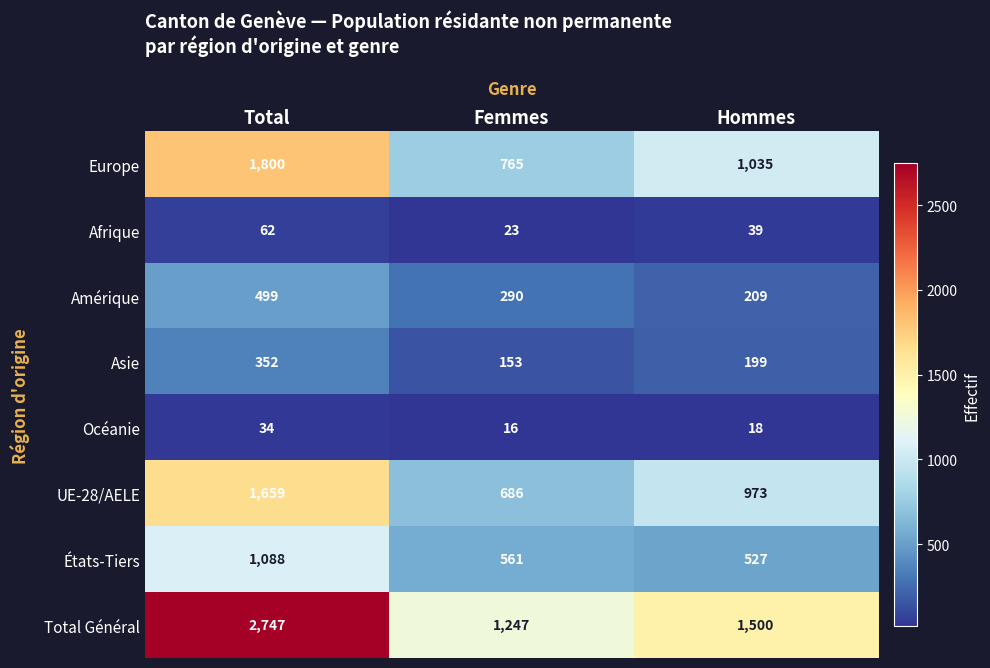

Reading left to right, list all the values displayed in this chart.

Europe: Total=1800	Femmes=765	Hommes=1035
Afrique: Total=62	Femmes=23	Hommes=39
Amérique: Total=499	Femmes=290	Hommes=209
Asie: Total=352	Femmes=153	Hommes=199
Océanie: Total=34	Femmes=16	Hommes=18
UE-28/AELE: Total=1659	Femmes=686	Hommes=973
États-Tiers: Total=1088	Femmes=561	Hommes=527
Total Général: Total=2747	Femmes=1247	Hommes=1500